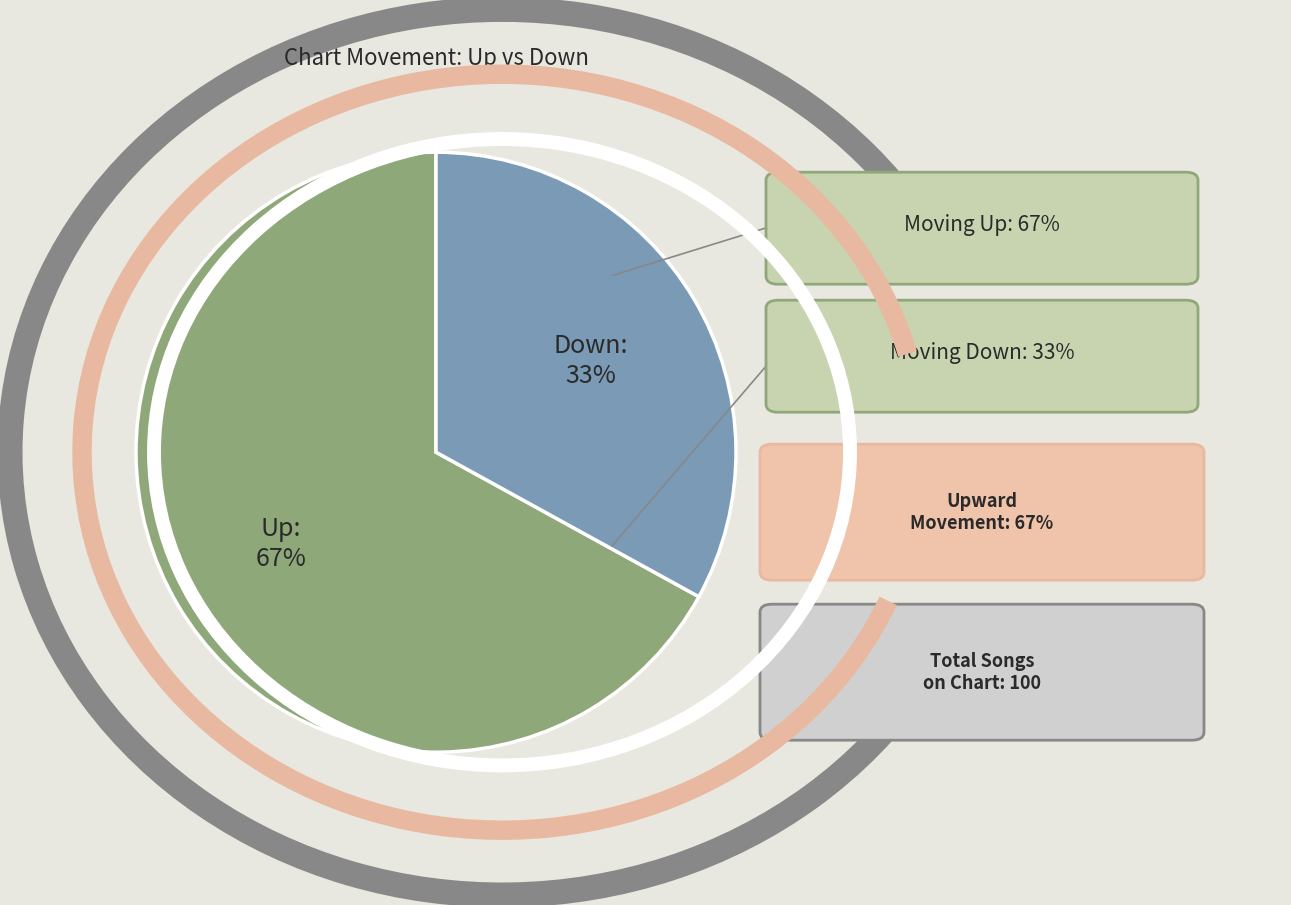

To the nearest percent, what is the average slice percentage?

50%